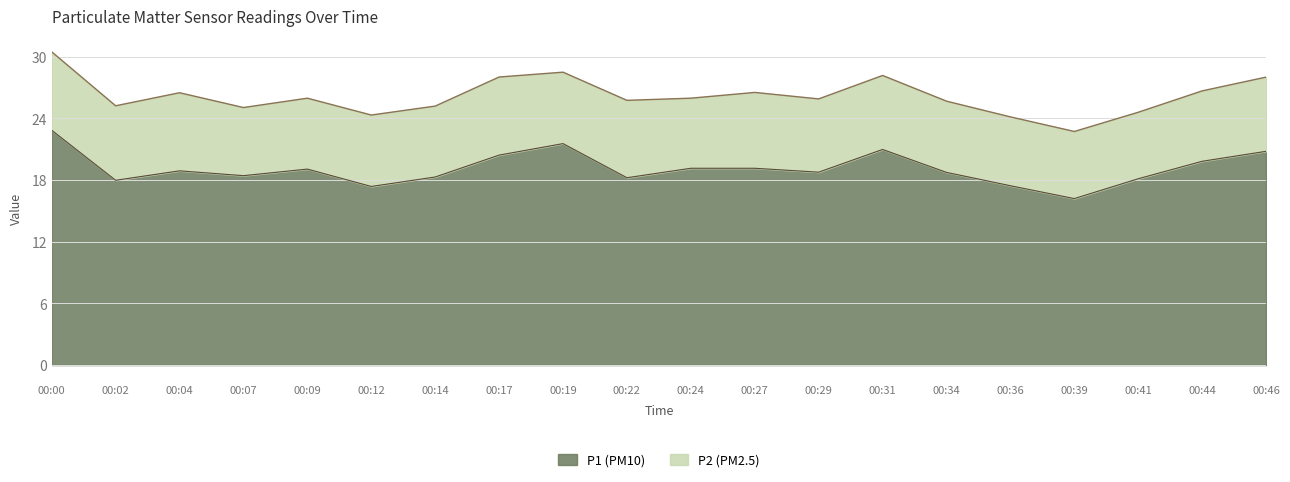

How many interior local peaks (higher than both neighbors) does the data have?

4